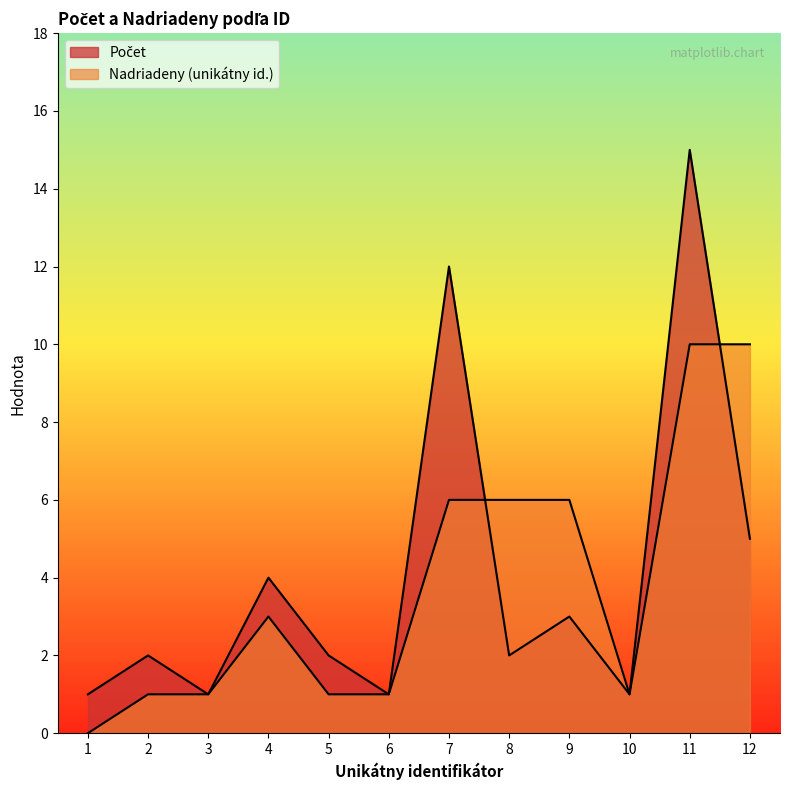

List the series in order of their peak value, lowest first.

Nadriadeny (unikátny id.), Počet